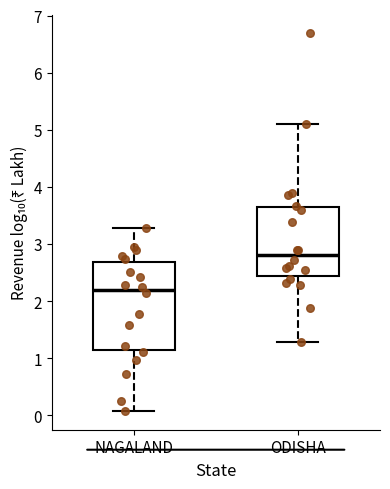

Reading left to right, transcribe this box plot: for each box, give where its median line is, the range the box spans, and where its two whiskers end, as read against the y-axis. The values are not printed on the chart, so give them approximately, as read against the axis.

NAGALAND: median 2.2, box 1.1 to 2.7, whiskers 0.1 to 3.3
ODISHA: median 2.8, box 2.4 to 3.6, whiskers 1.3 to 5.1